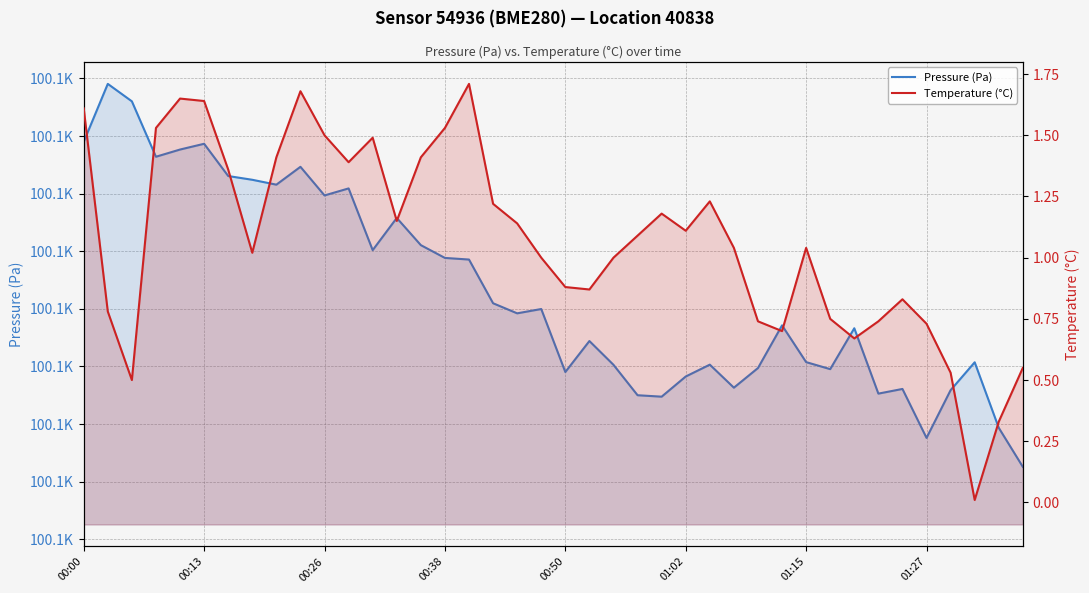

List the series in order of their overall mean, highest first.

Pressure (Pa), Temperature (°C)